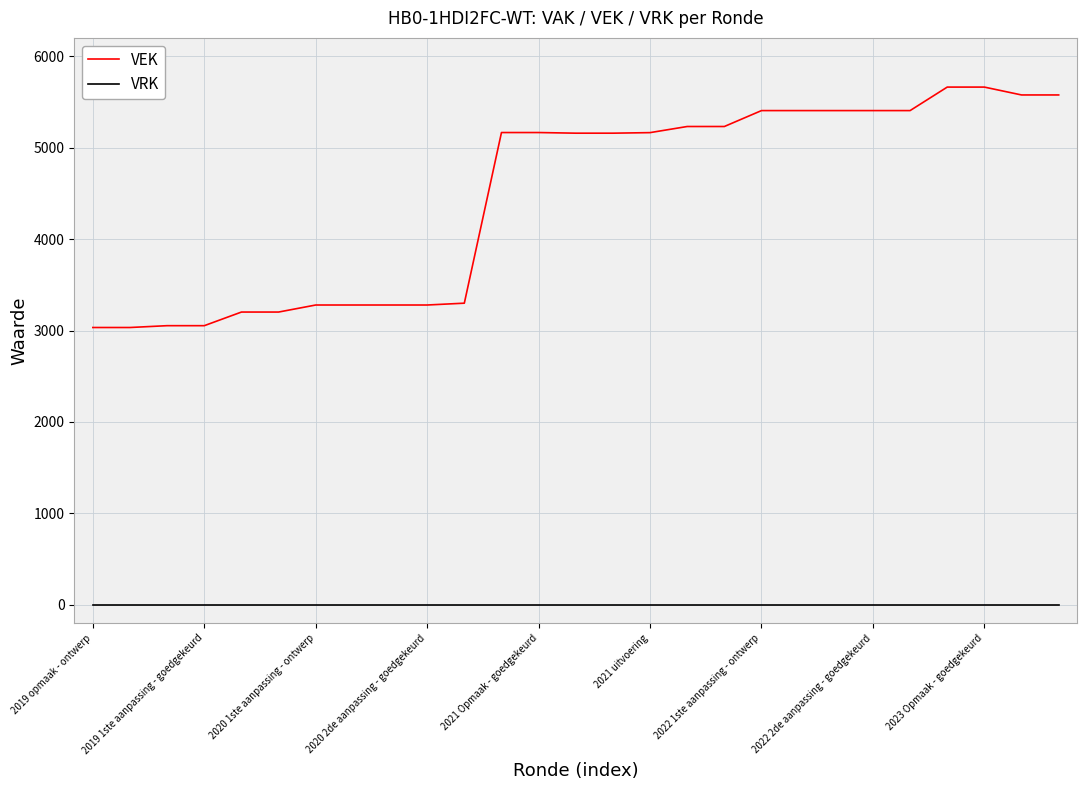

What is the highest value of the VEK series?

5662